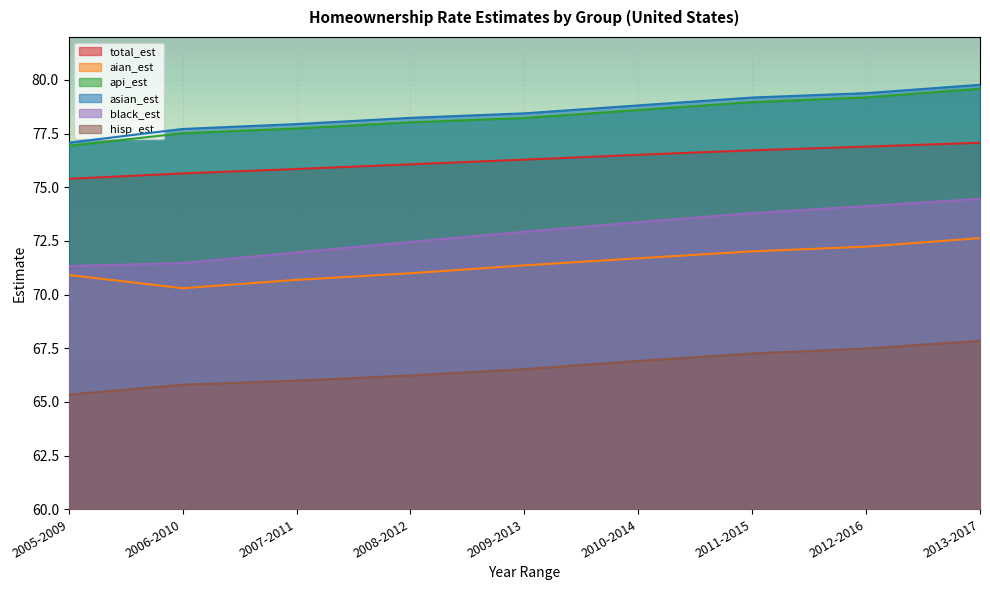

True or false: asian_est and total_est cross at least once.

False